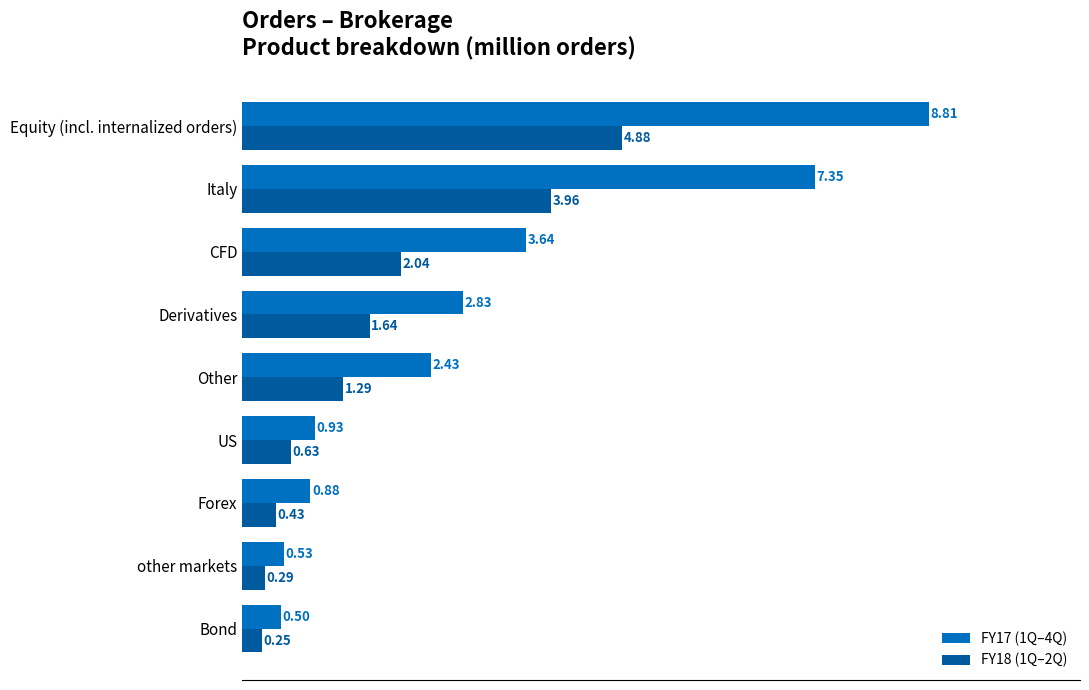

Which series has the largest total across all categories?

FY17 (1Q–4Q)